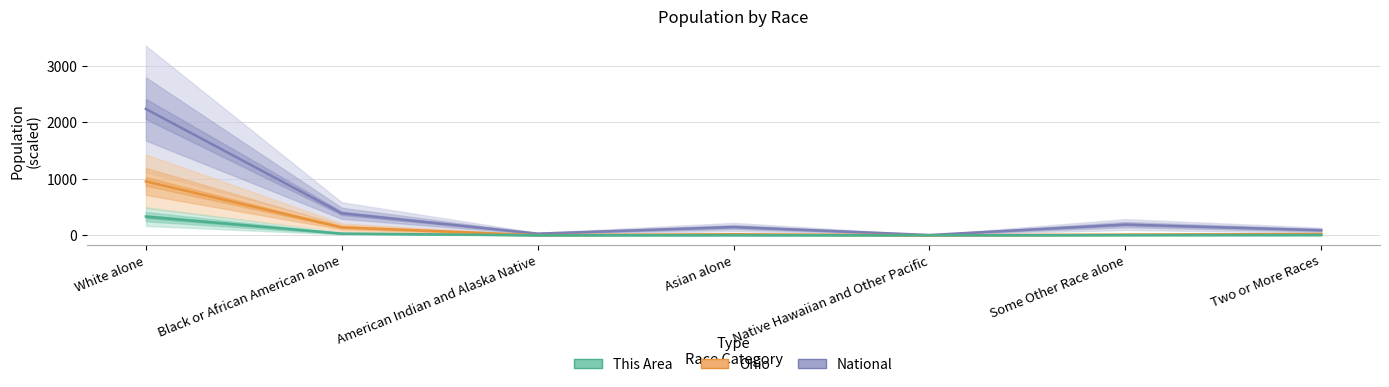

Reading left to right, transcribe all the data shown in this chart.

National (÷100k): White alone=2235.5	Black or African American alone=389.3	American Indian and Alaska Native=29.3	Asian alone=146.7	Native Hawaiian and Other Pacific=5.4	Some Other Race alone=191.1	Two or More Races=90.1
Ohio (÷10k): White alone=953.9	Black or African American alone=140.8	American Indian and Alaska Native=2.5	Asian alone=19.2	Native Hawaiian and Other Pacific=0.4	Some Other Race alone=13.0	Two or More Races=23.8
This Area (÷100): White alone=331.4	Black or African American alone=30.6	American Indian and Alaska Native=0.8	Asian alone=2.9	Native Hawaiian and Other Pacific=0.1	Some Other Race alone=3.9	Two or More Races=5.3